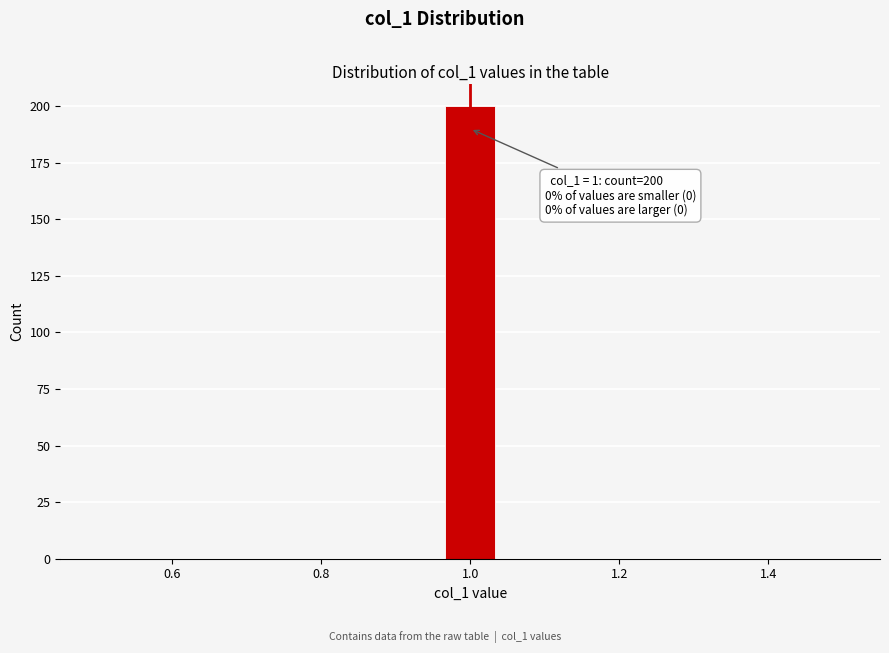

Around what value on the x-axis is the tallest bar? Give the approximate position of its centre, as read against the axis.

1.00